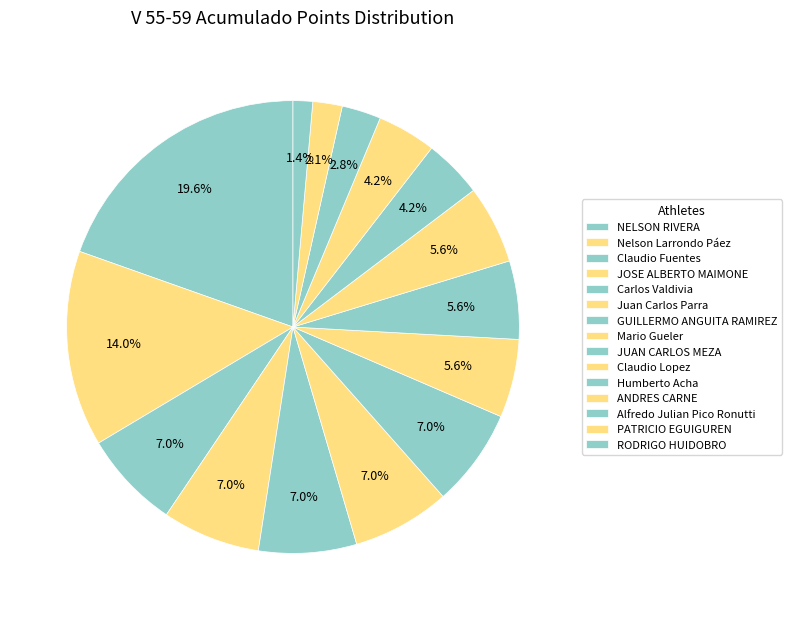

Do RODRIGO HUIDOBRO and Carlos Valdivia together represent more than half of the pie?

No